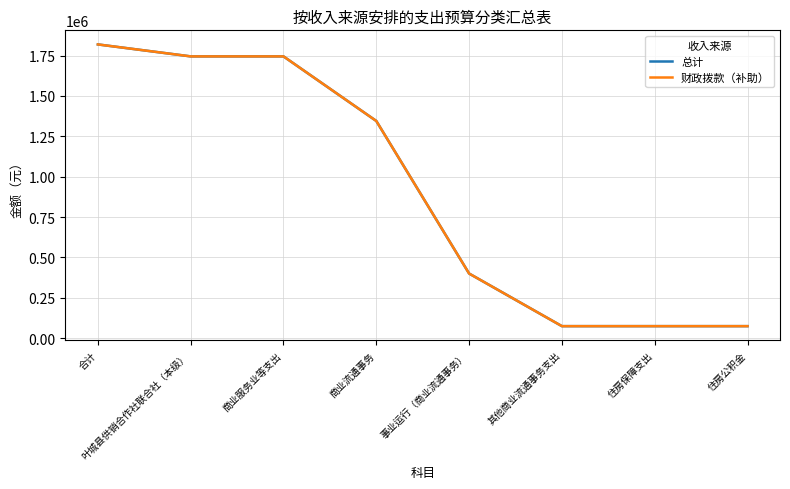

Read the 总计 value at 合计.

1819149.2